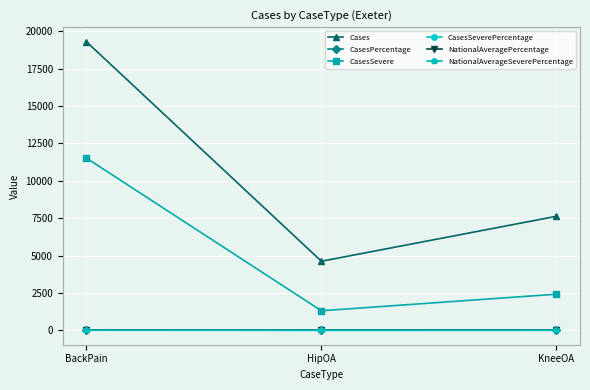

Rank the categories by Cases value from highest to lowest.

BackPain, KneeOA, HipOA